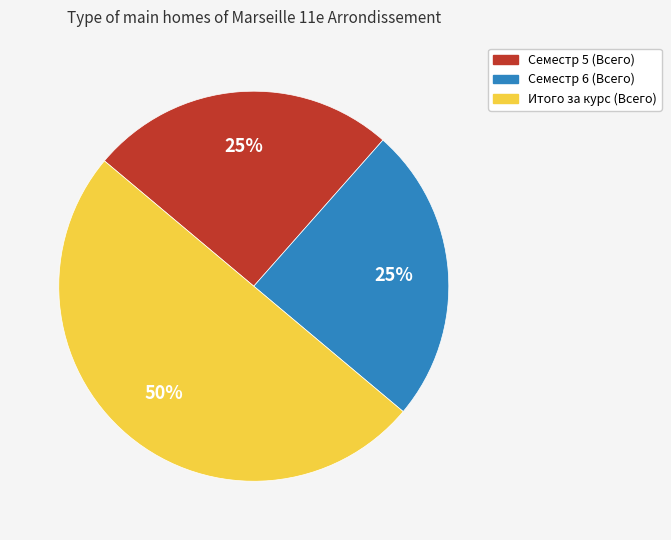

True or false: Семестр 5 (Всего) accounts for 20% of the total.

False